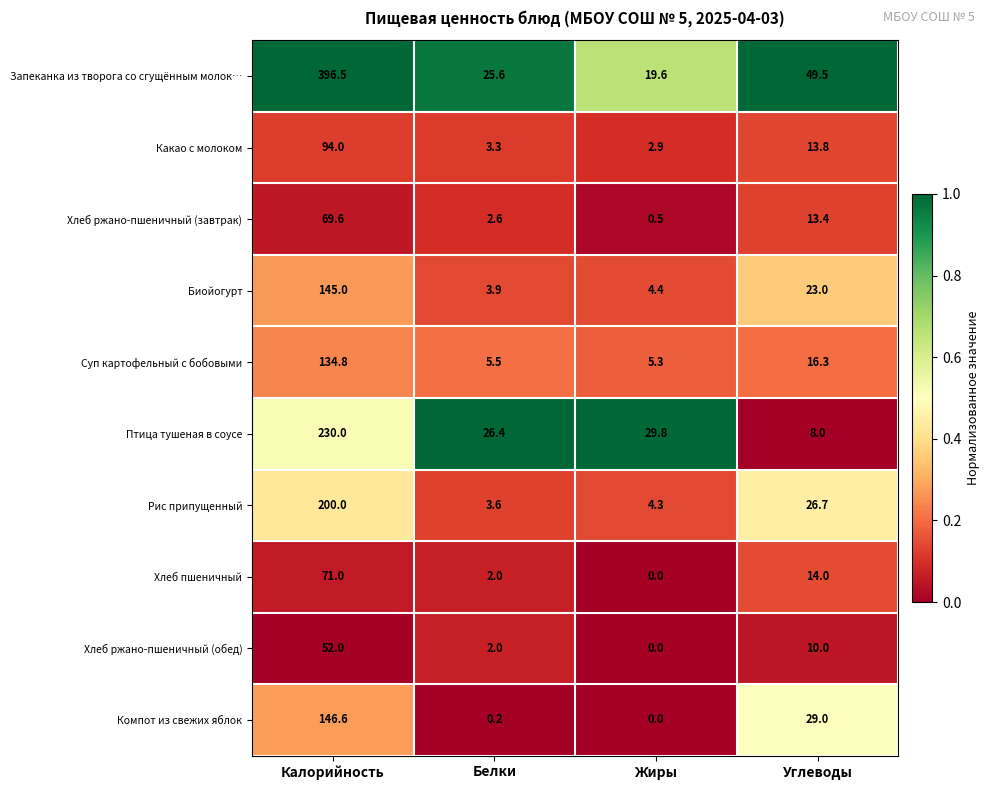

How many categories are shown in the chart?

4